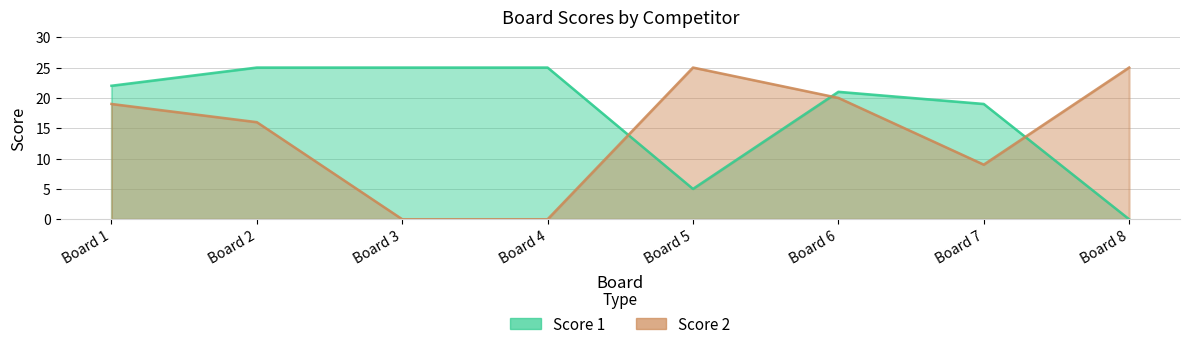

Reading left to right, list all the values displayed in this chart.

Score 1: 22	25	25	25	5	21	19	0
Score 2: 19	16	0	0	25	20	9	25